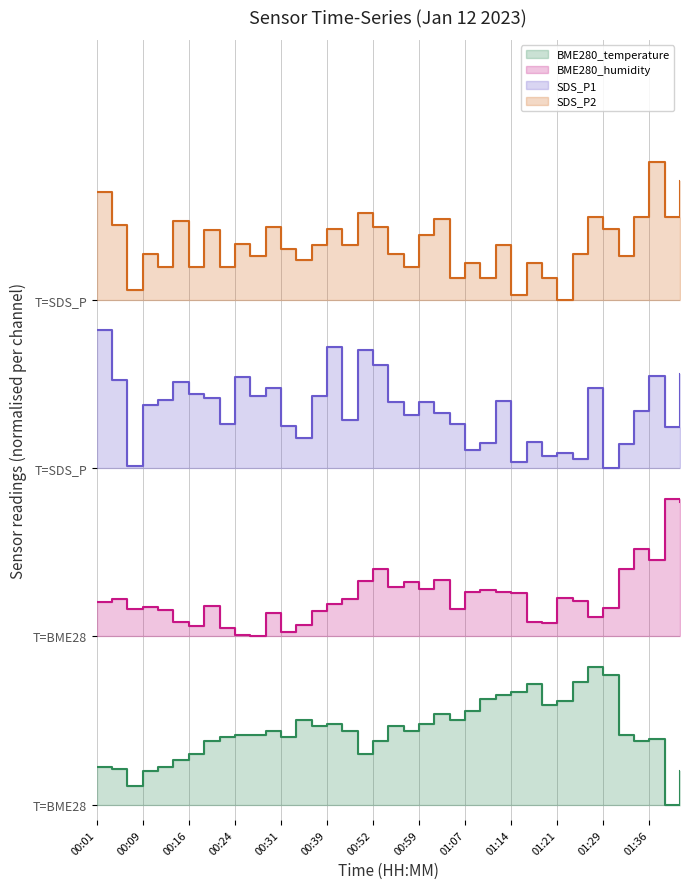

Does the chart have visible grid lines?

Yes